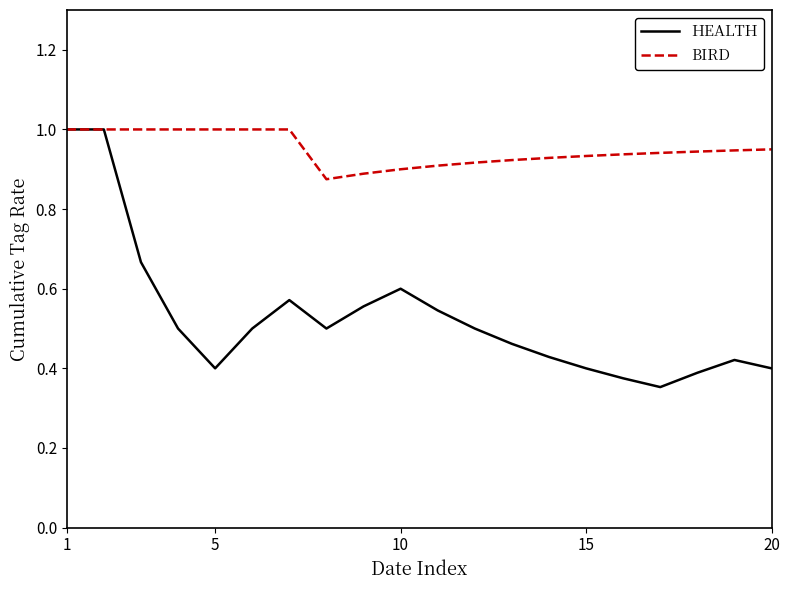

How many BIRD values are between 0 and 1?

20